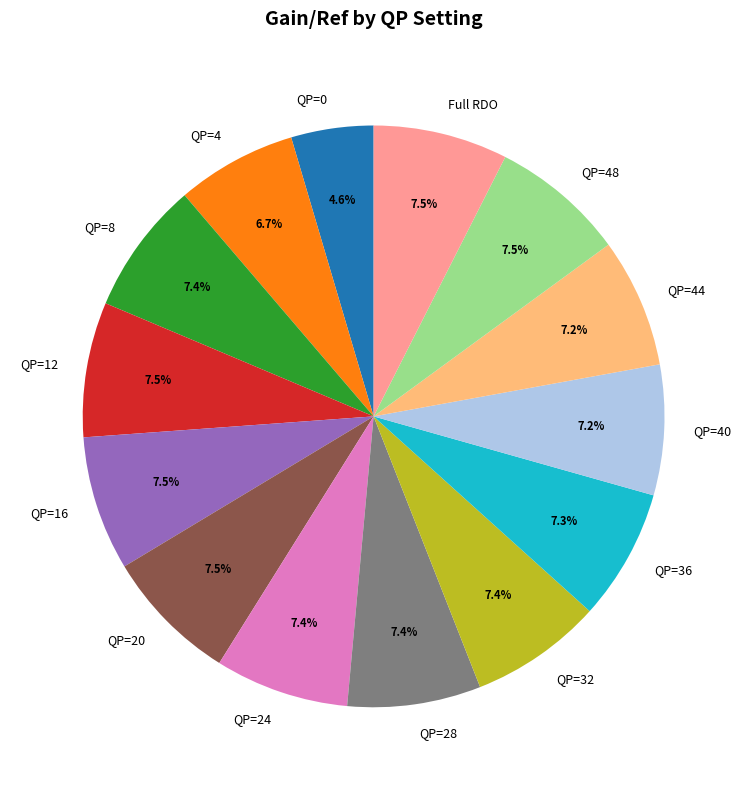

What is the ratio of the value at QP=40 to the value at QP=4?

1.1